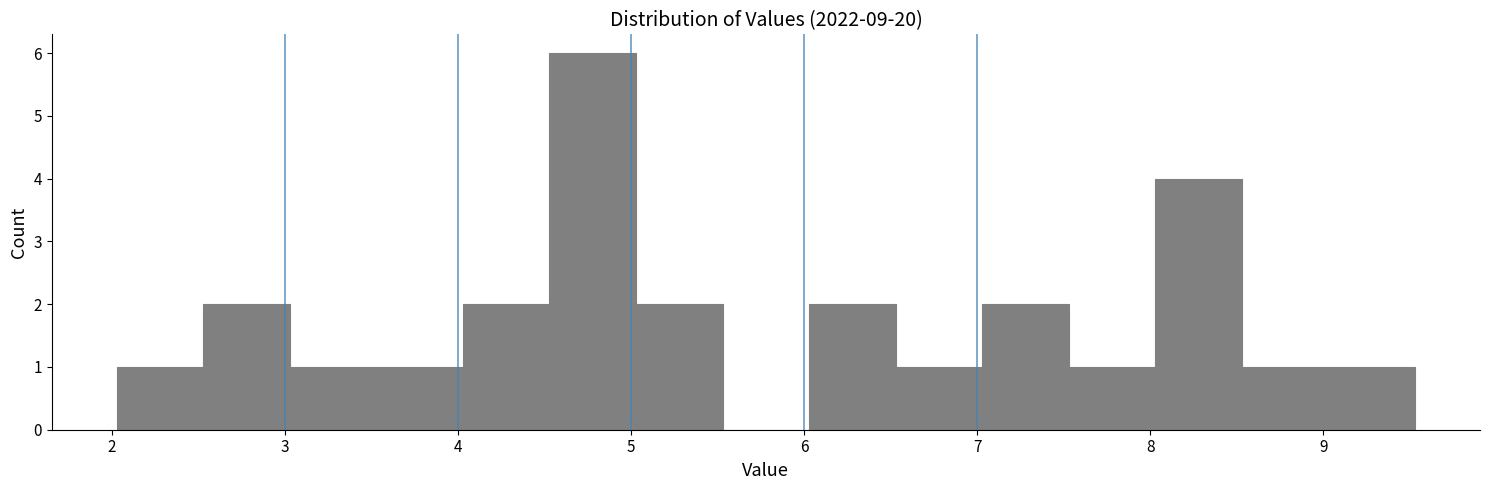

Reading left to right, list every bar in this chart as the range it spans on the x-axis followed by its height. Neither the bar edges nor the heights are printed on the chart, so give them approximately, as read against the axes.

2.03 to 2.53: 1
2.53 to 3.03: 2
3.03 to 3.53: 1
3.53 to 4.03: 1
4.03 to 4.53: 2
4.53 to 5.03: 6
5.03 to 5.53: 2
5.53 to 6.03: 0
6.03 to 6.53: 2
6.53 to 7.03: 1
7.03 to 7.53: 2
7.53 to 8.03: 1
8.03 to 8.53: 4
8.53 to 9.03: 1
9.03 to 9.53: 1